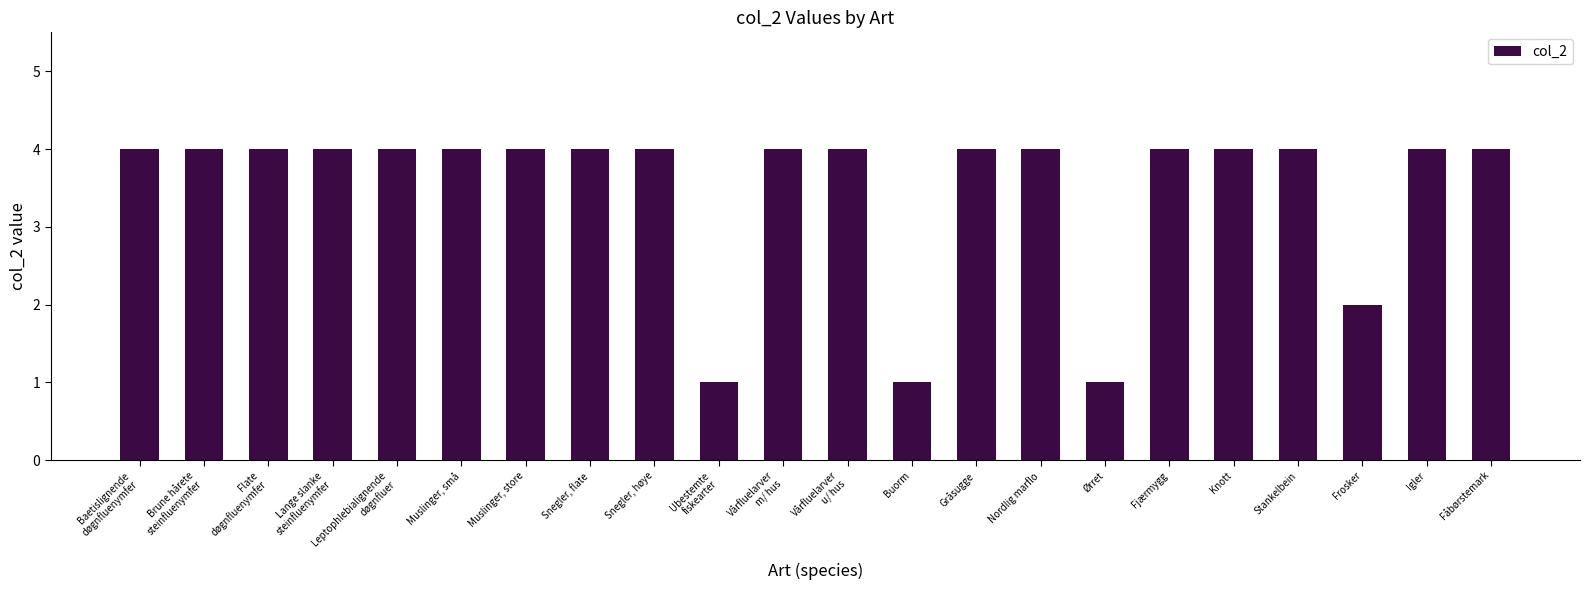

What is the difference between the values at Nordlig marflo and Ørret?

3